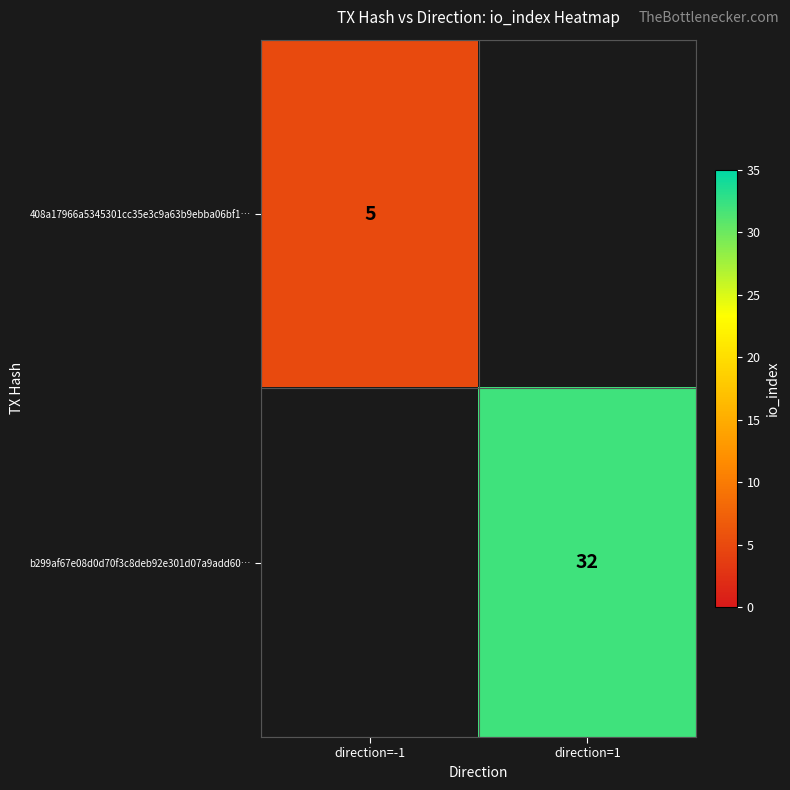

The value of b299af67e08d0d70f3c8deb92e301d07a9add60… at direction=1 is 32. True or false?

True